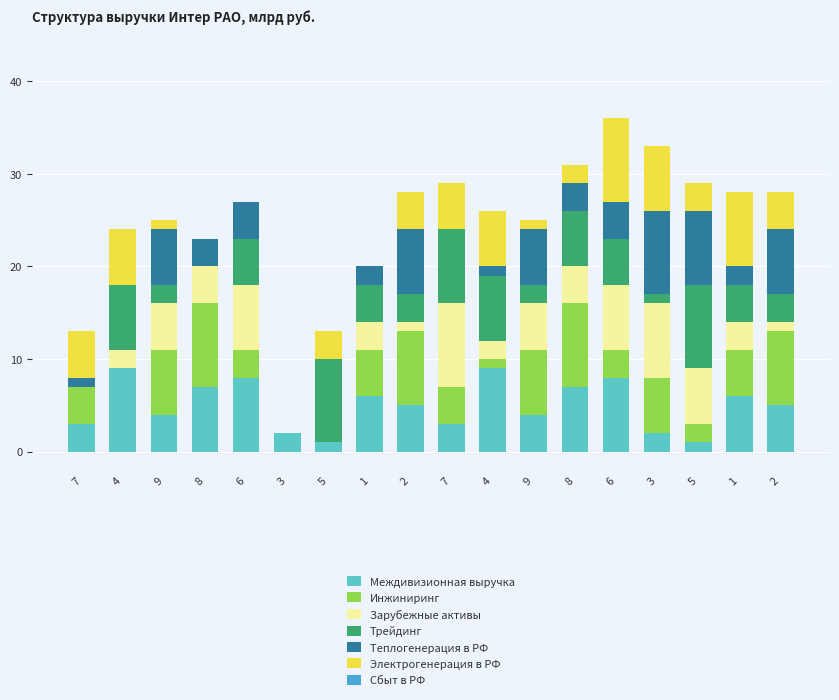

What is the sum of the Трейдинг values at 9 and 6?

7